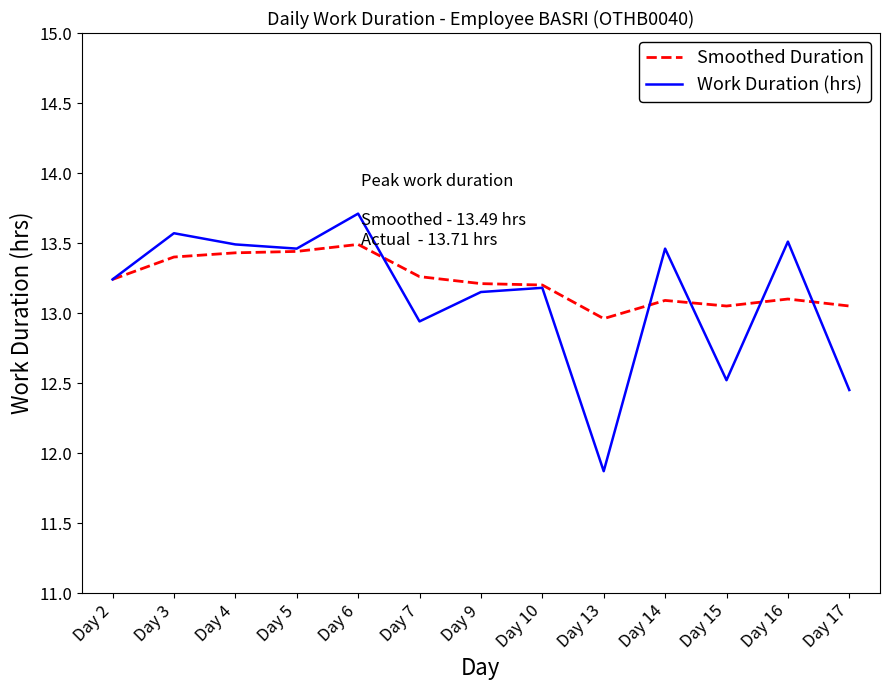

Which series changed the most between Day 14 and Day 17?

Work Duration (hrs)